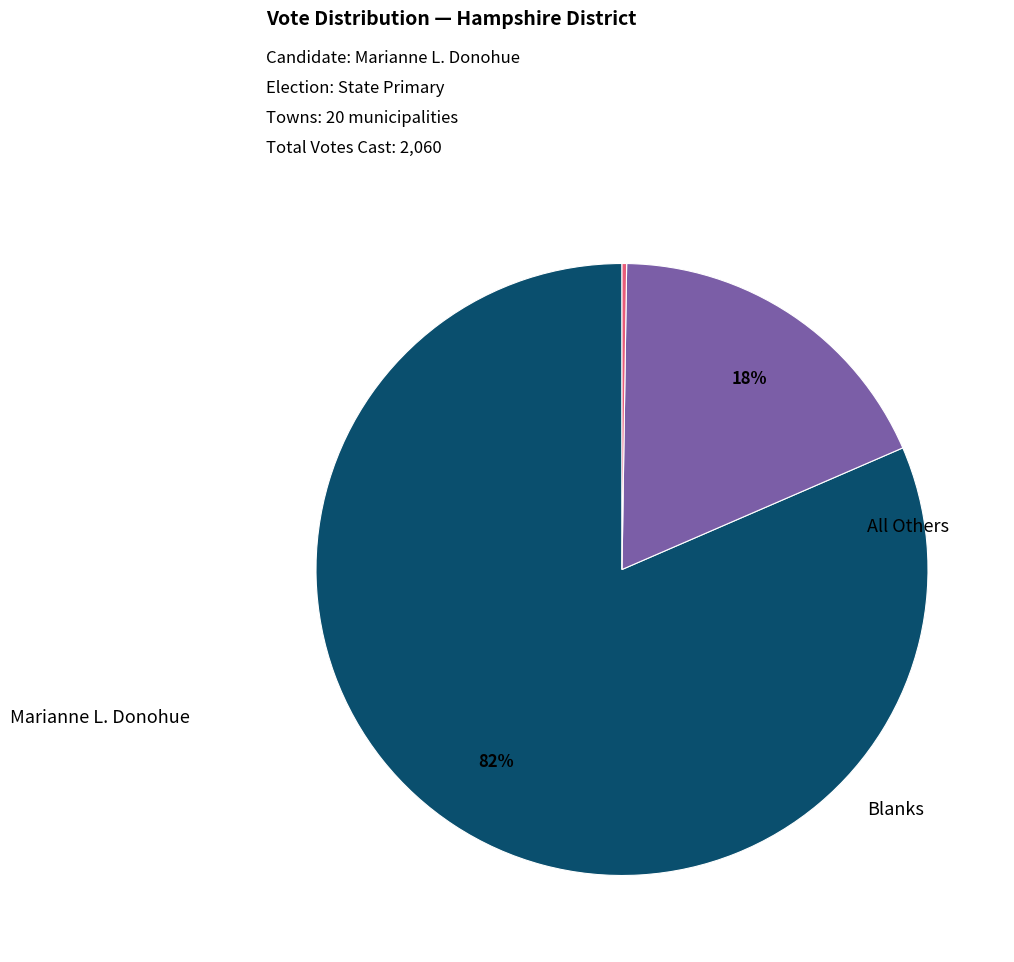

To the nearest percent, what is the average slice percentage?

33%